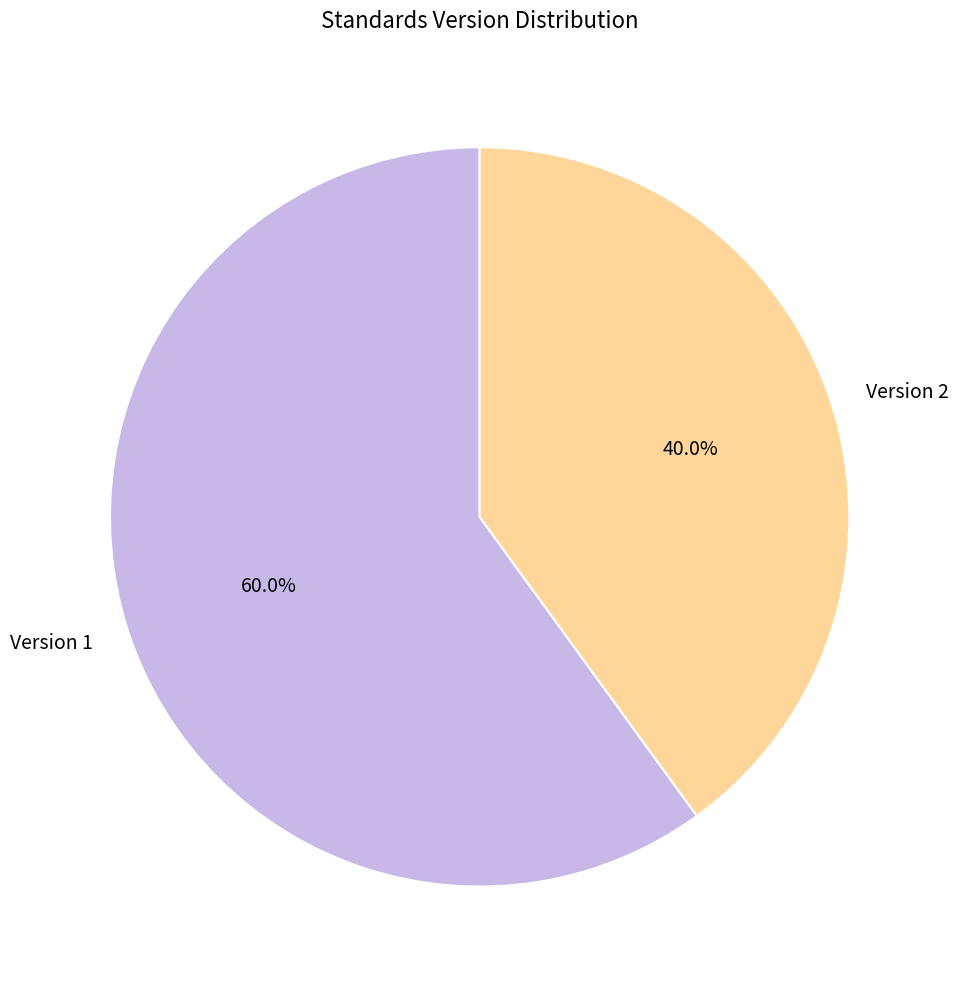

Does Version 1 represent more than half of the total?

Yes